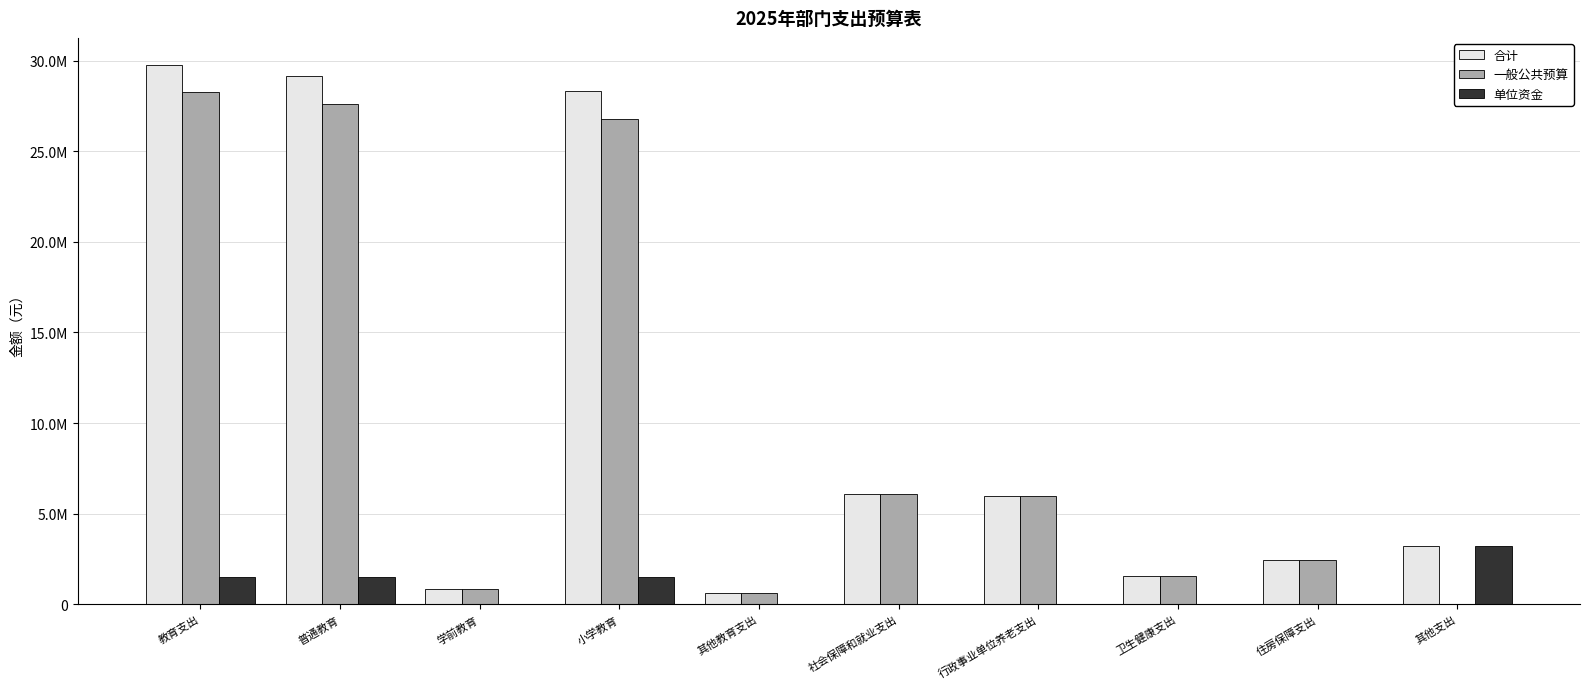

What are all the series names shown in the legend?

合计, 一般公共预算, 单位资金